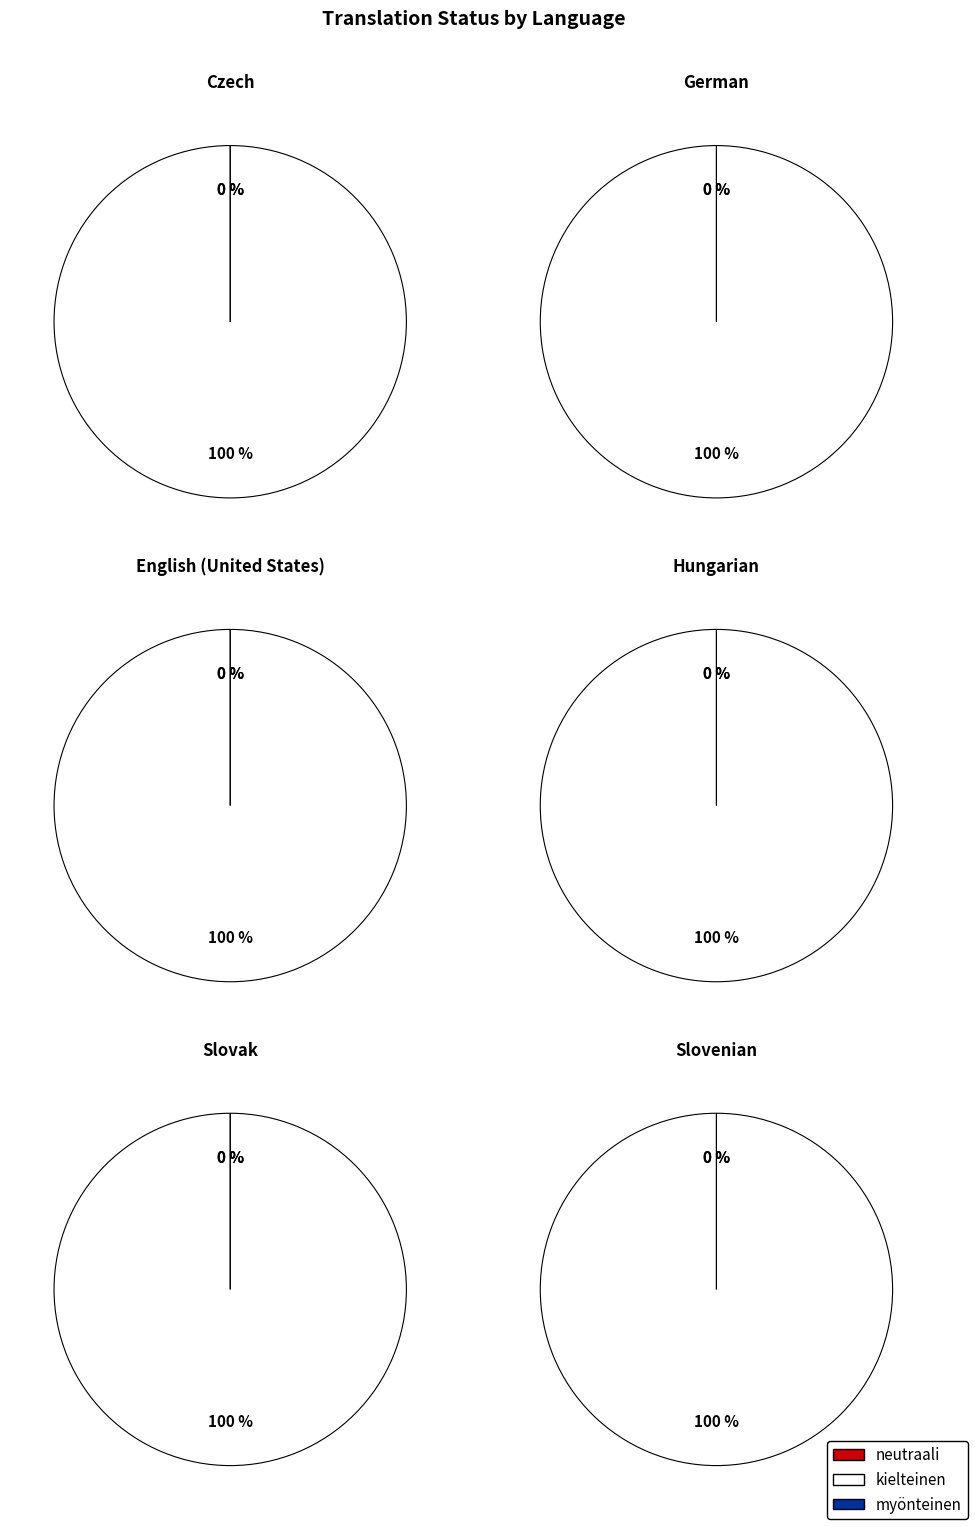

What portion of the pie excludes German?

83.3%